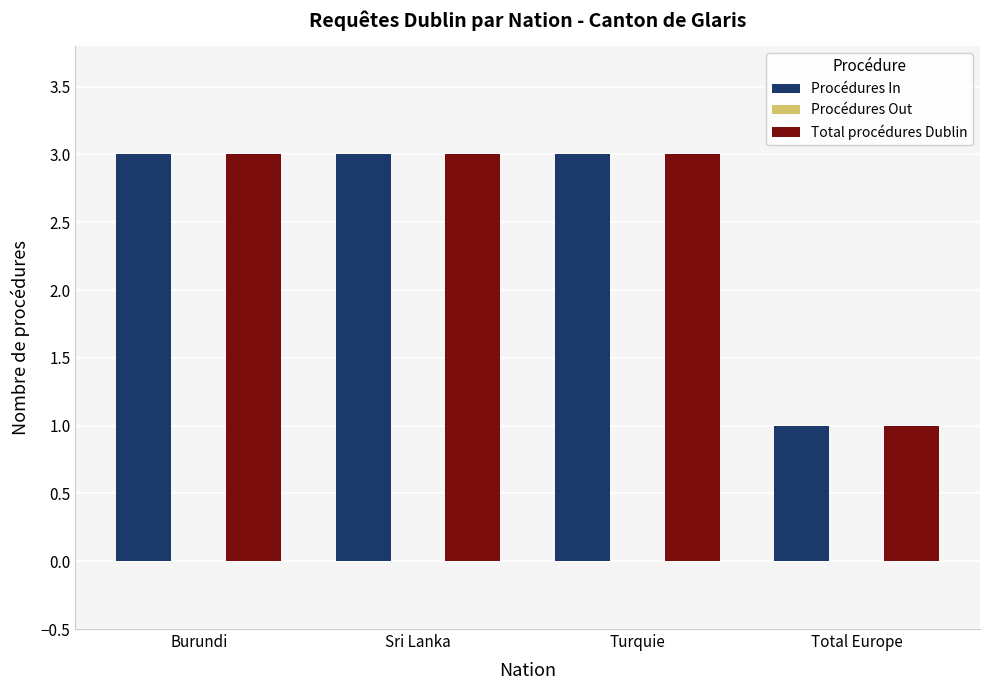

Are the bars grouped side by side (vs. stacked)?

Yes